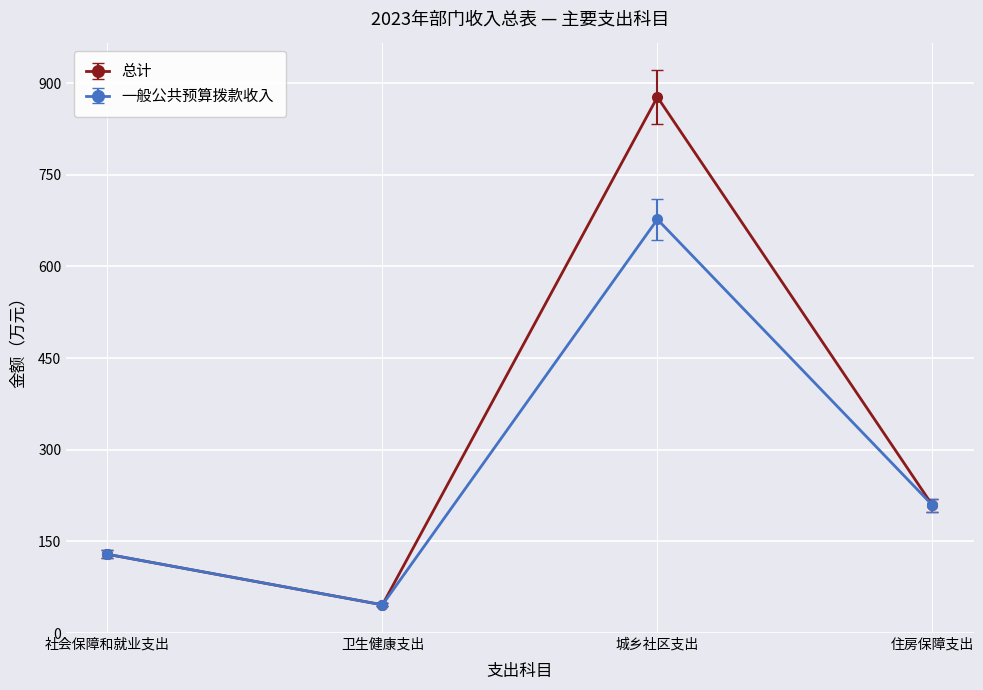

True or false: 总计 has more than 0 interior local peaks.

True